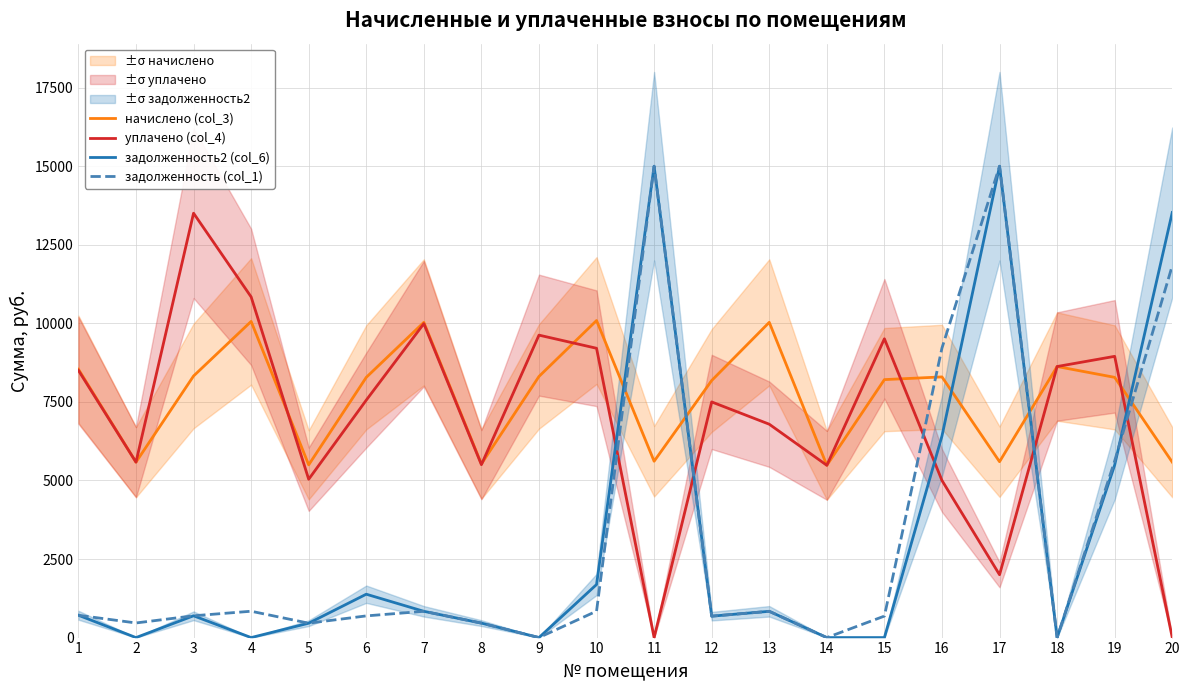

Where is the first local minimum for задолженность (col_1)?

2